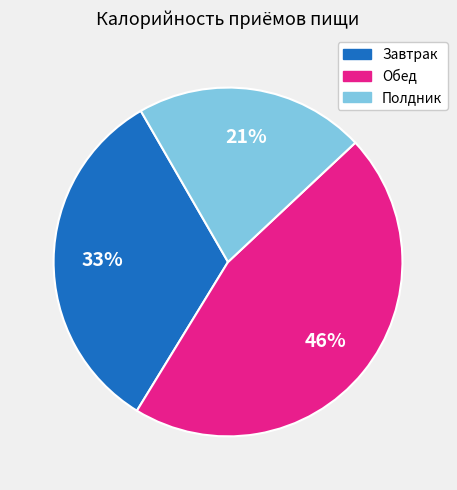

Is the sum of Завтрак and Обед greater than half?

Yes